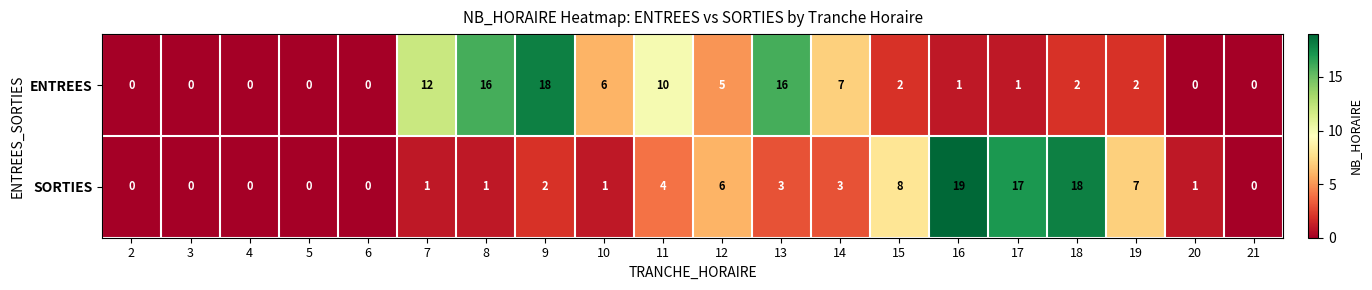

What is the average value of the SORTIES series?

5